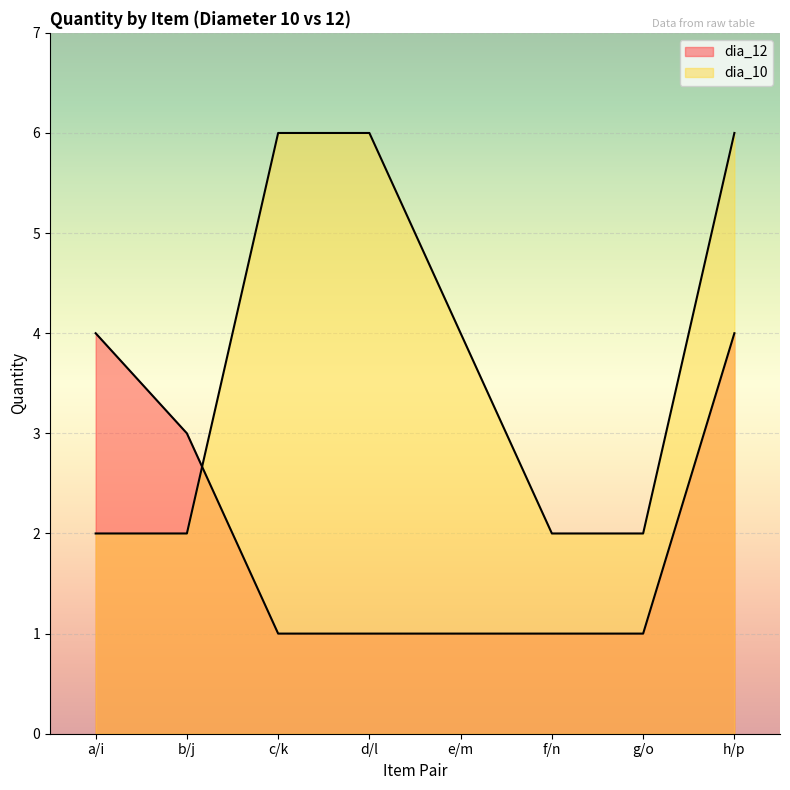

True or false: dia_10 has more than 2 points higher than both neighbors.

False